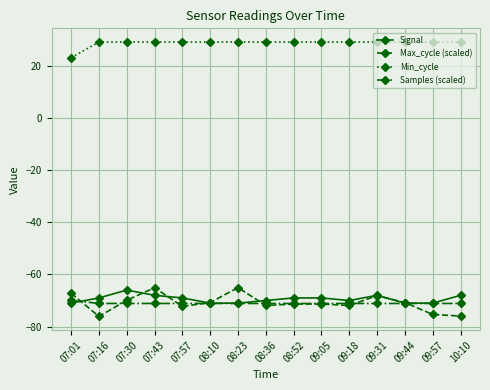

What is the value of the Min_cycle point at the 10th from the left?

29.0